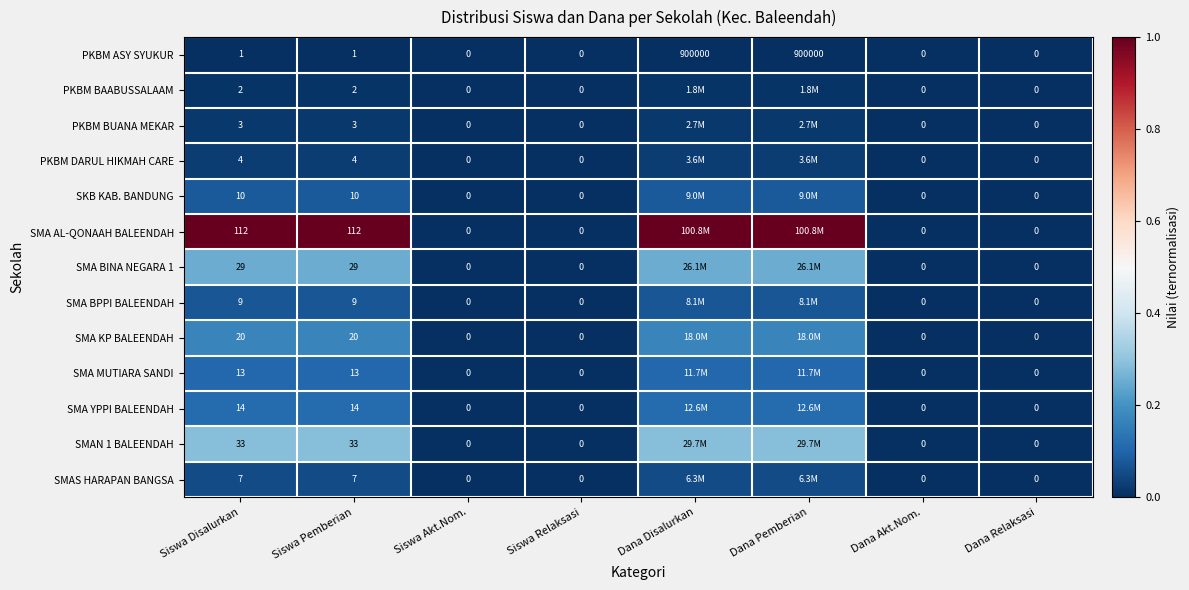

Is the value of SKB KAB. BANDUNG at Siswa Disalurkan greater than the value of PKBM BUANA MEKAR at Dana Akt.Nom.?

Yes